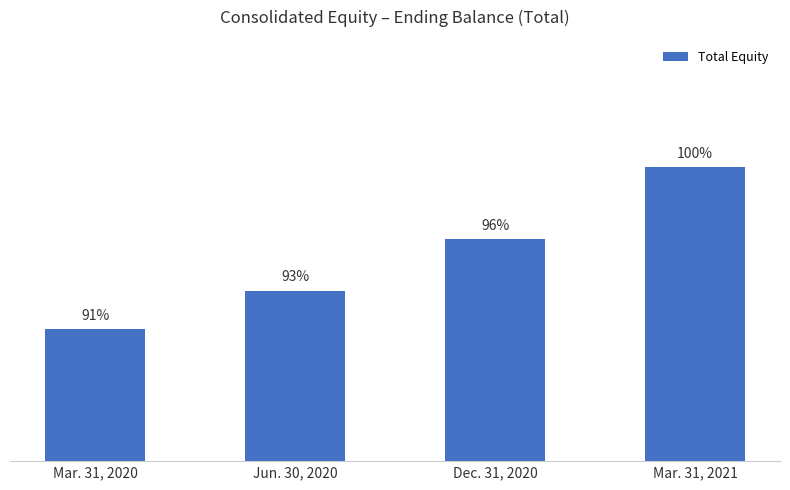

Does the chart contain any negative values?

No